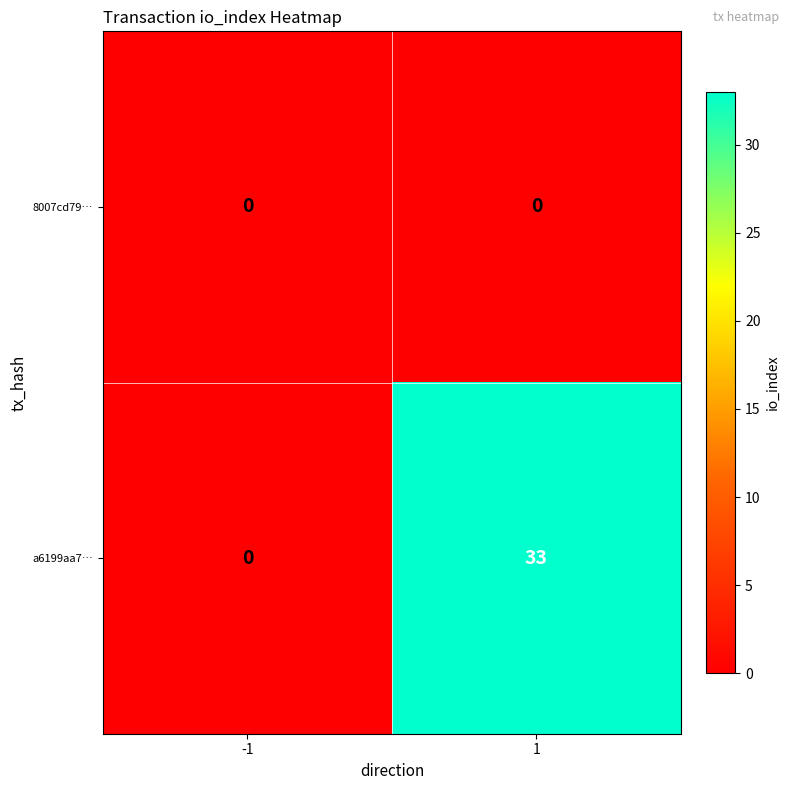

Rank the series by their average value, from highest to lowest.

a6199aa7…, 8007cd79…